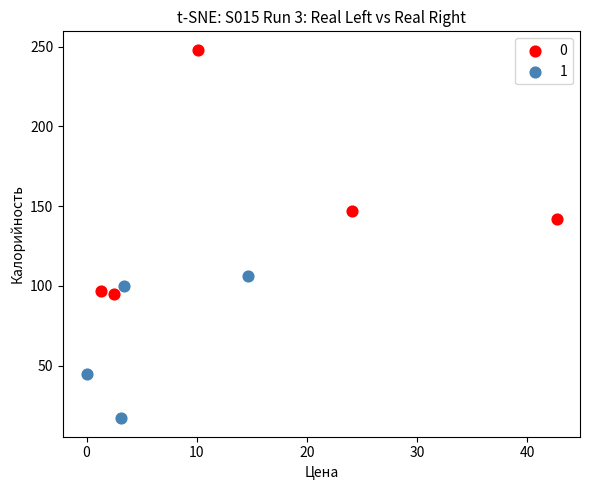

What are all the series names shown in the legend?

0, 1